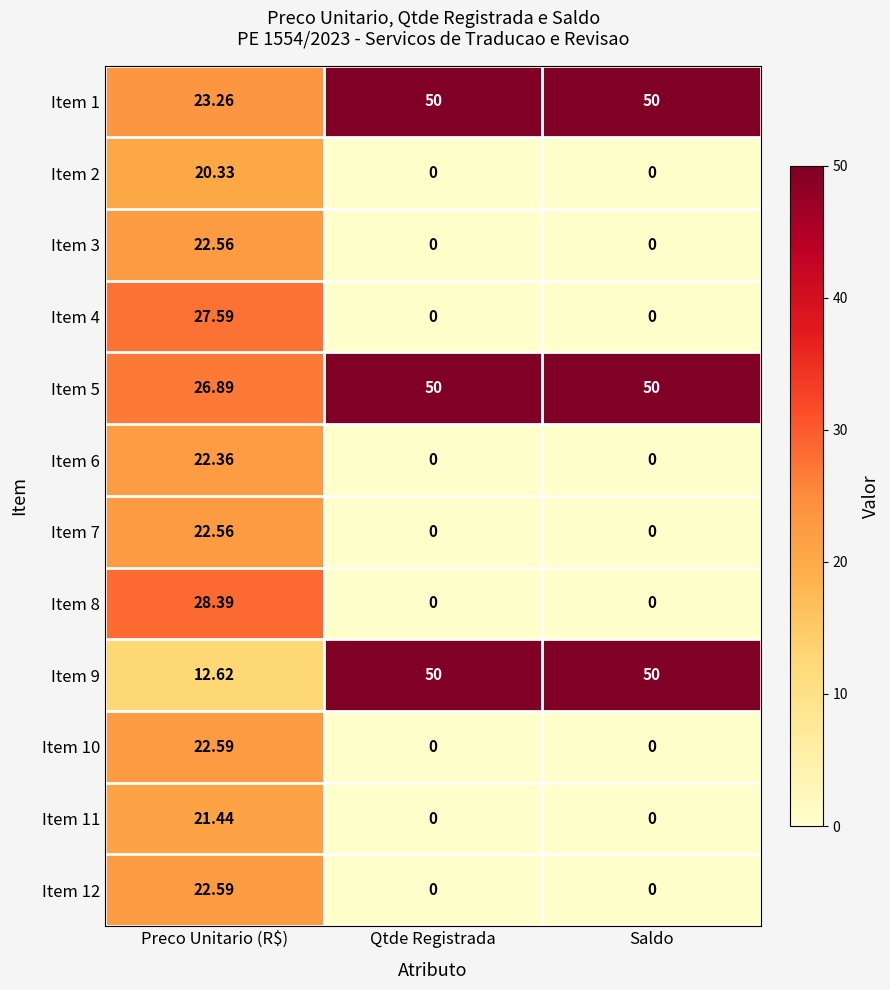

What is the greatest value displayed?

50.0